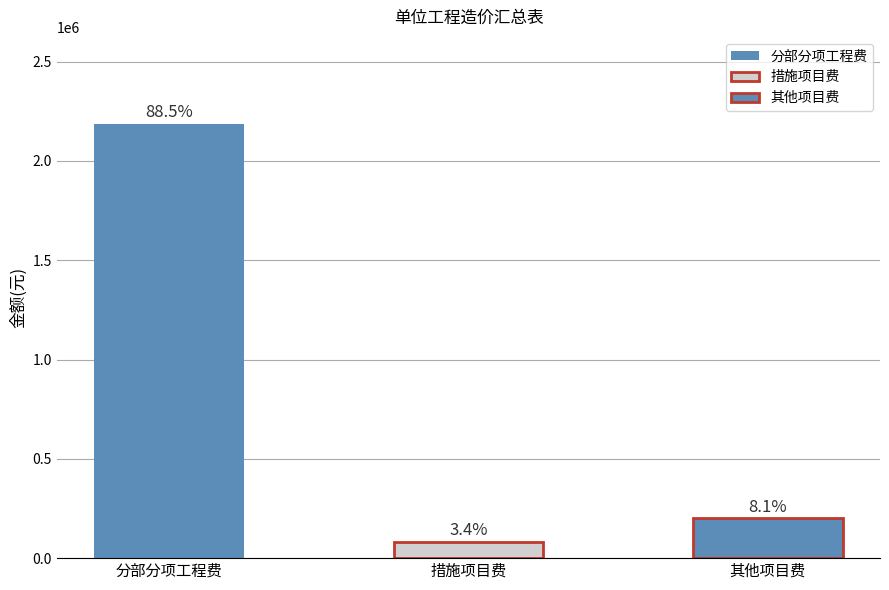

What position from the left is 其他项目费?

3